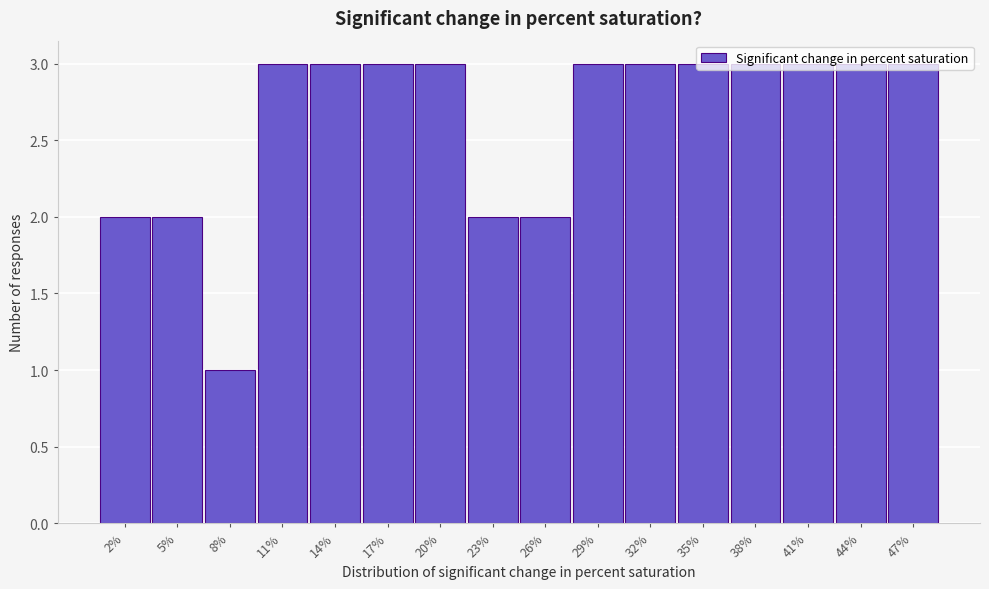

Between 23% and 20%, which is larger?

20%